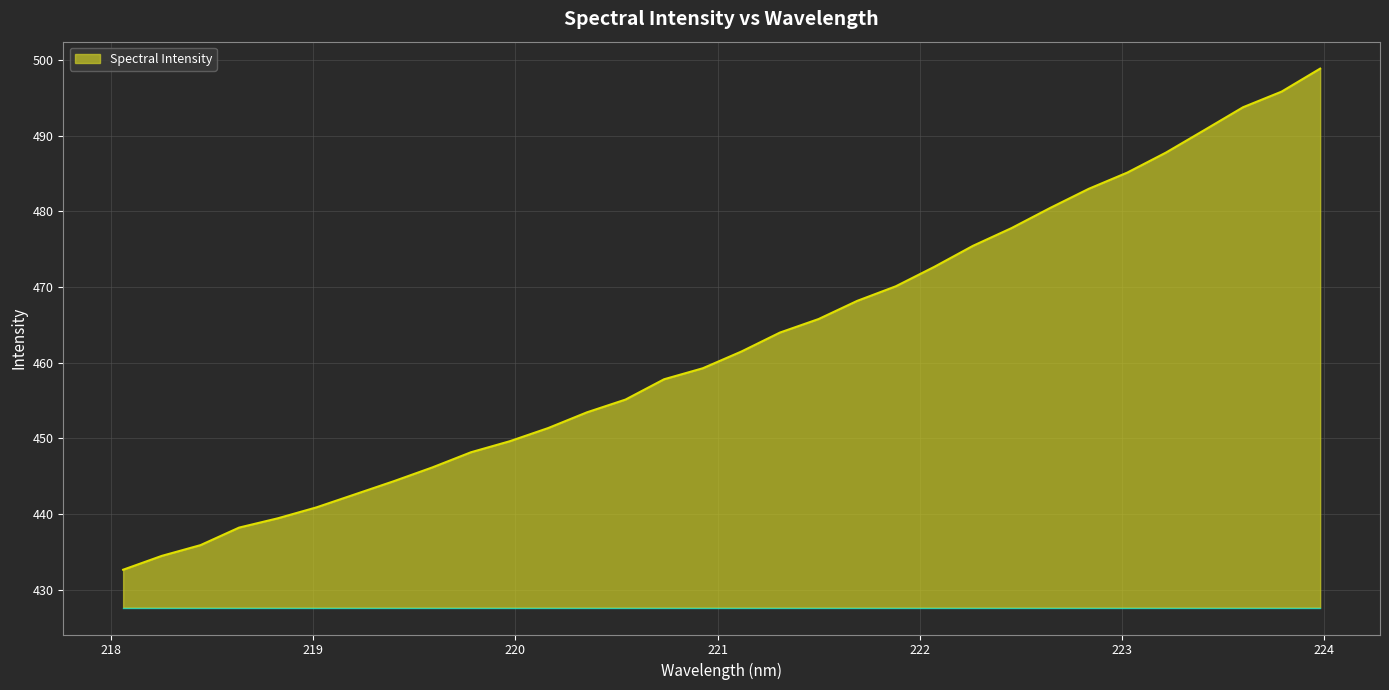

What is the smallest value displayed?

432.6